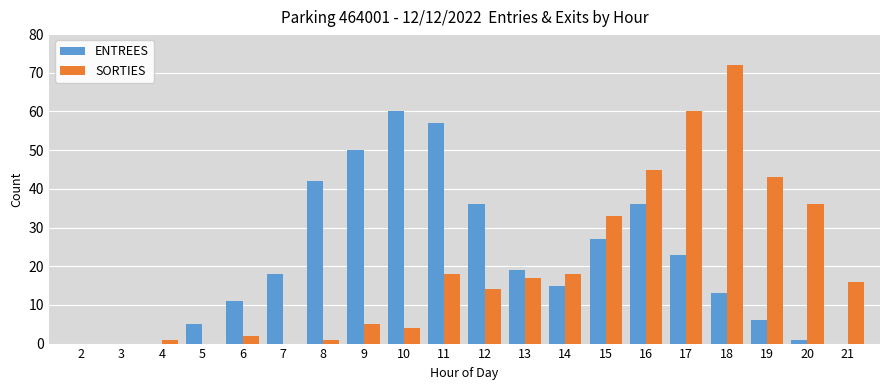

Count the number of data series in this chart.

2